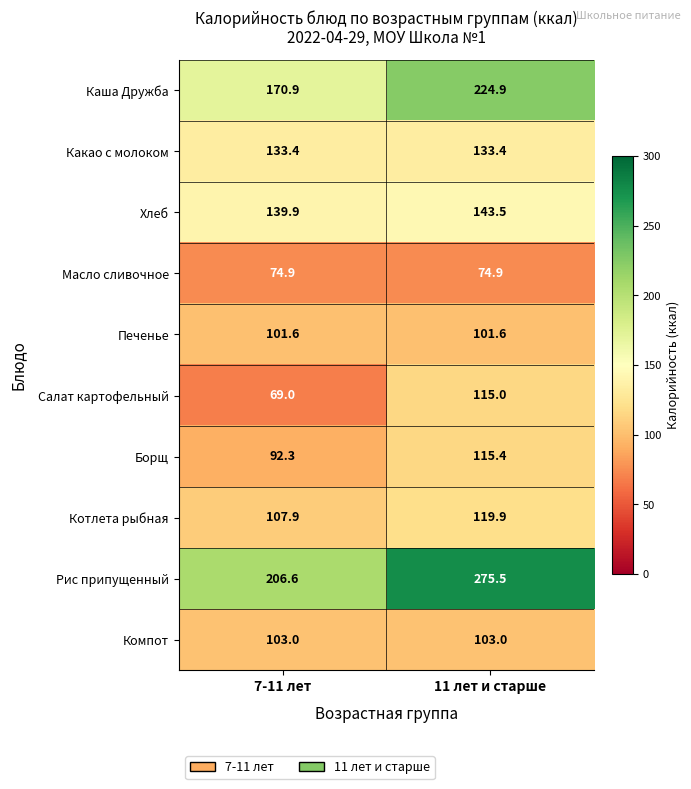

At how many categories does at least one series exceed 226?

1